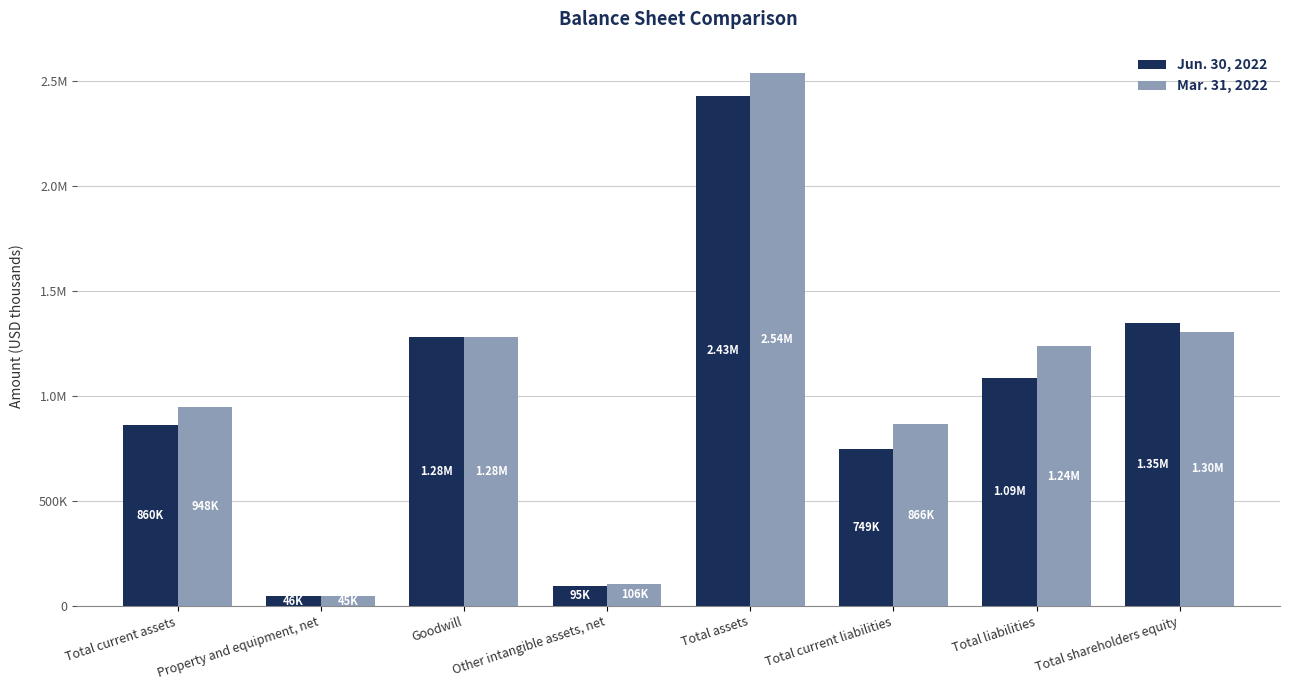

What are all the series names shown in the legend?

Jun. 30, 2022, Mar. 31, 2022